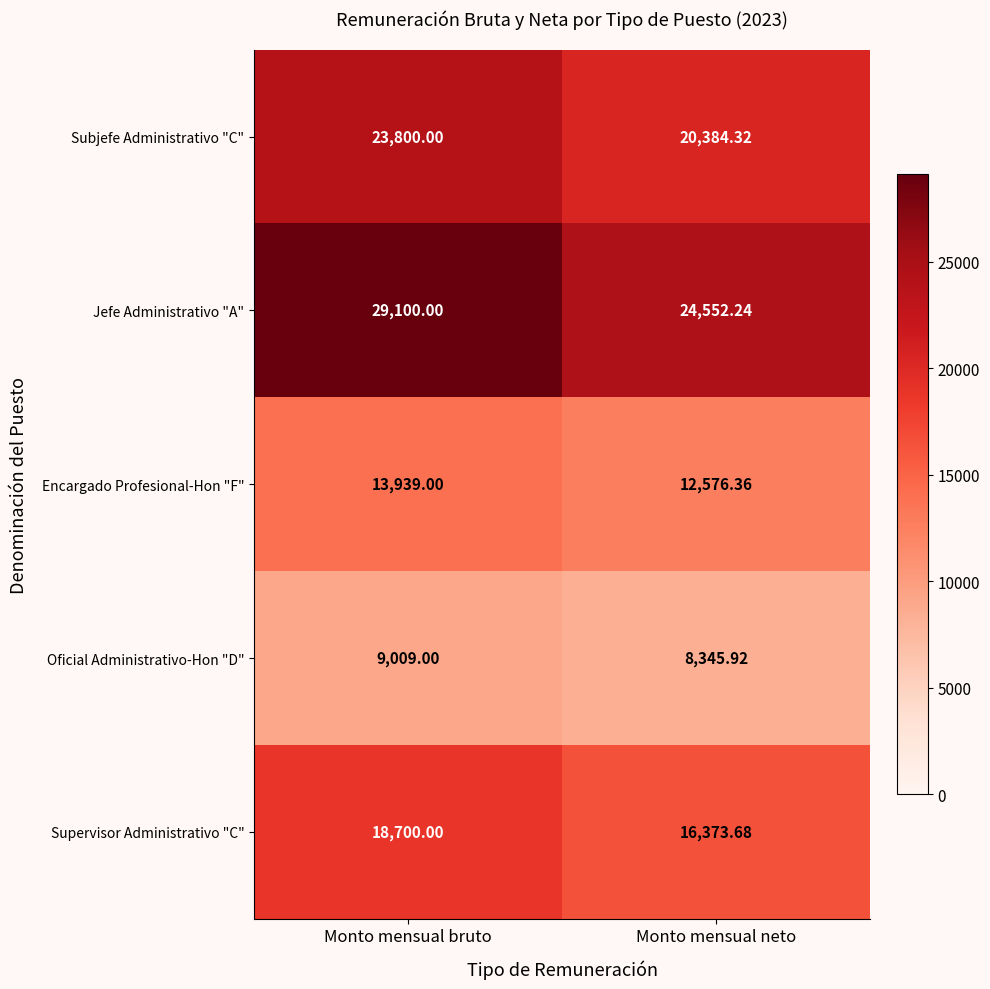

Which series has the widest spread of values?

Jefe Administrativo "A"